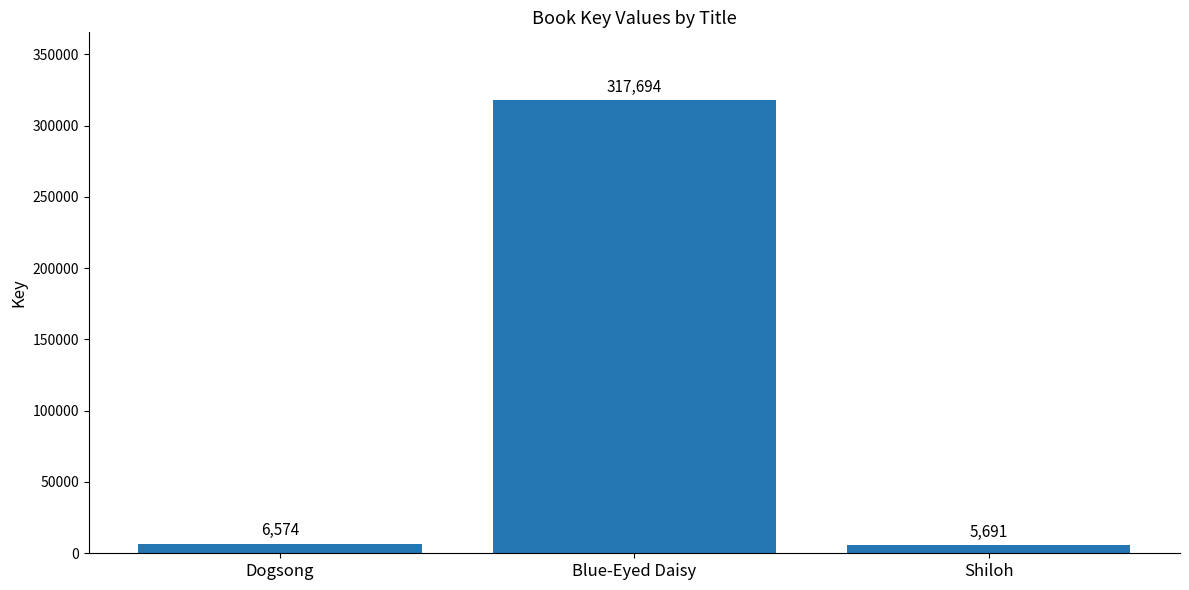

What is the average value?

109986